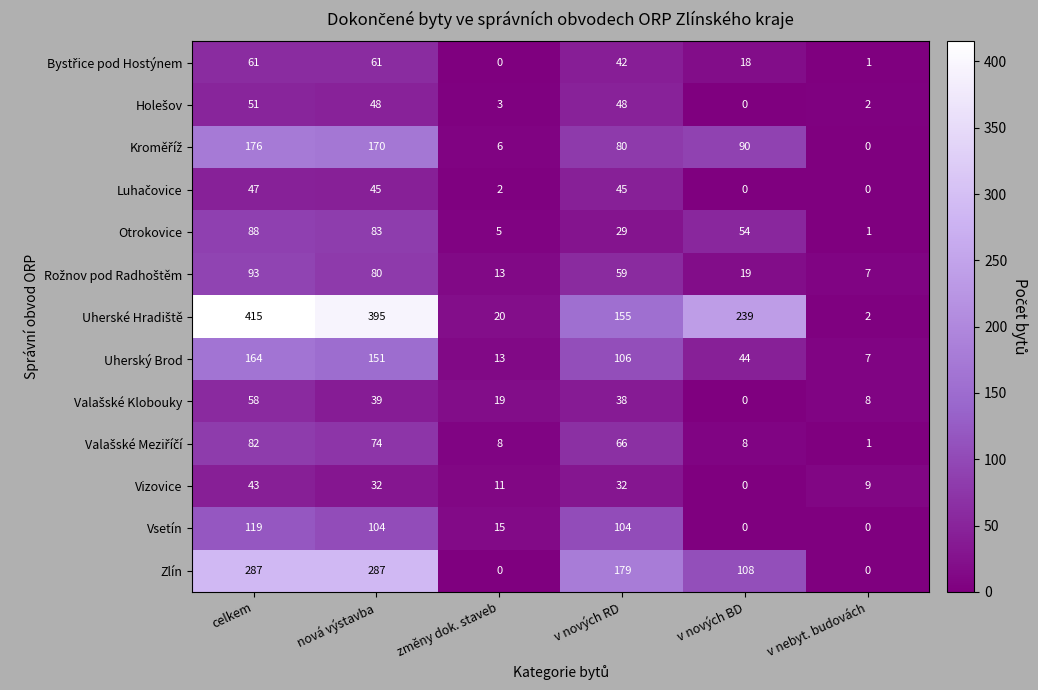

What is the spread (max minus min) of values at v nebyt. budovách?

9